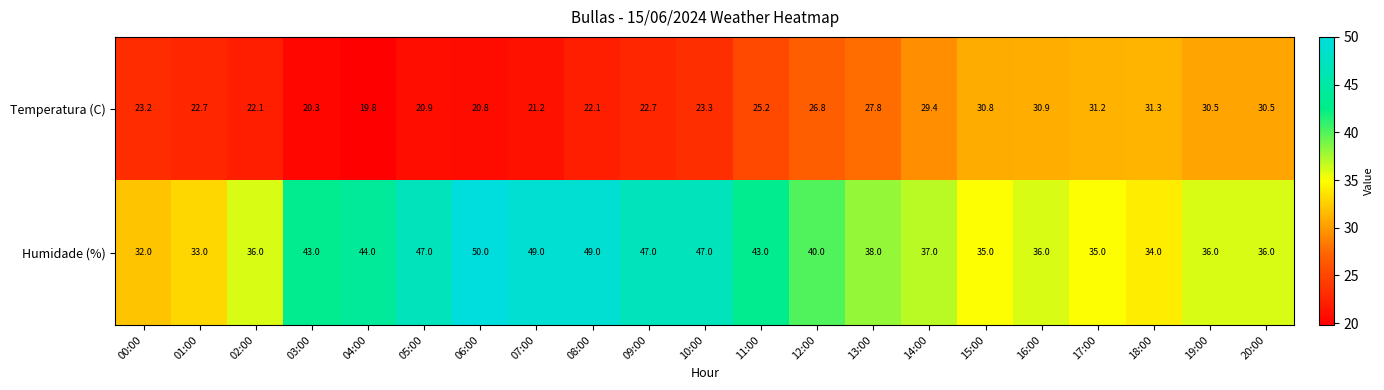

Rank the series at 02:00 from highest to lowest value.

Humidade (%), Temperatura (C)